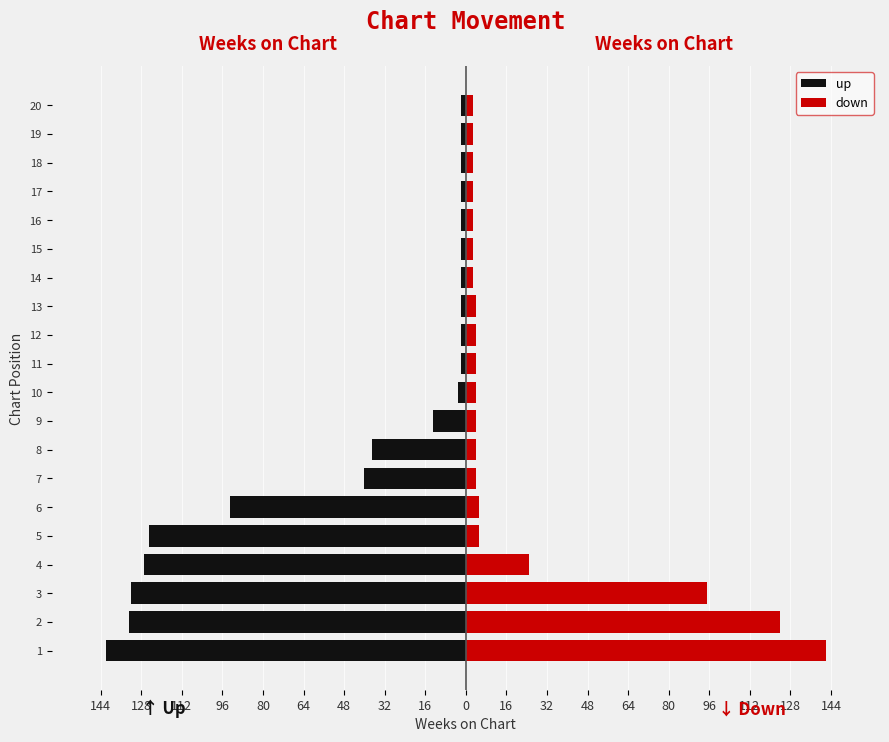

The down series shows 68 at 2. True or false?

False